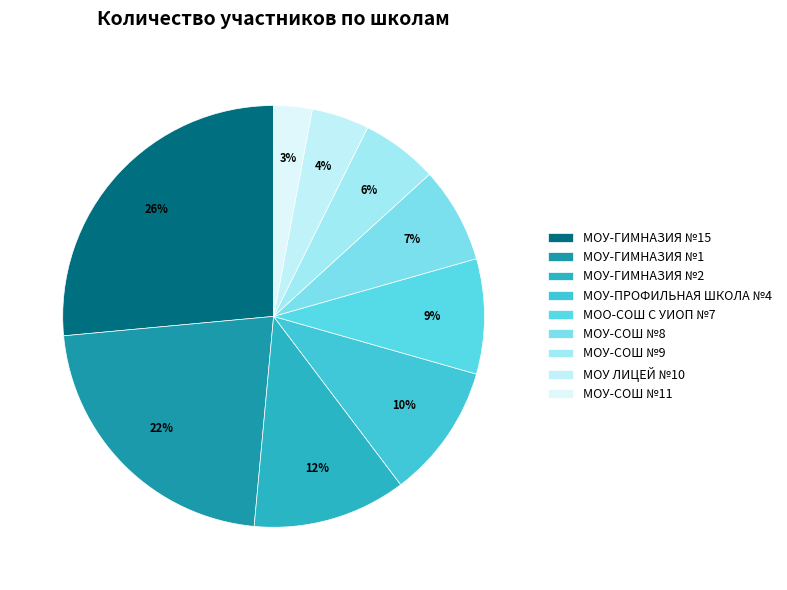

Is МОУ-ГИМНАЗИЯ №2 the majority of the pie?

No